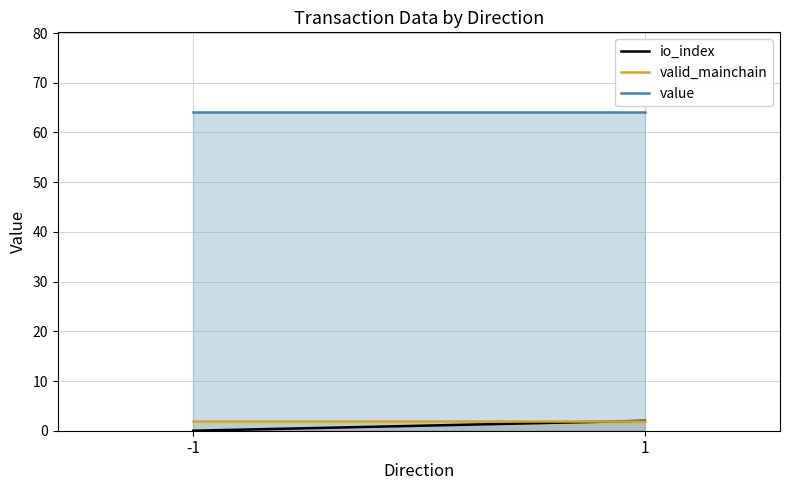

Reading left to right, list all the values displayed in this chart.

io_index: -1=0.0	1=2.0
valid_mainchain: -1=2.0	1=2.0
value: -1=64.1	1=64.1